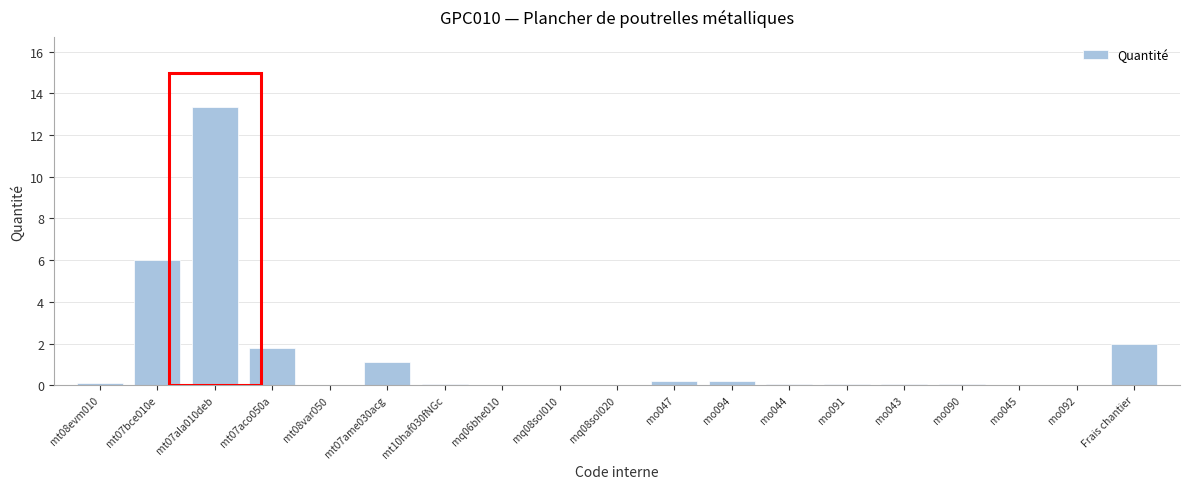

The chart shows a value of 0.2 at mo094. True or false?

True